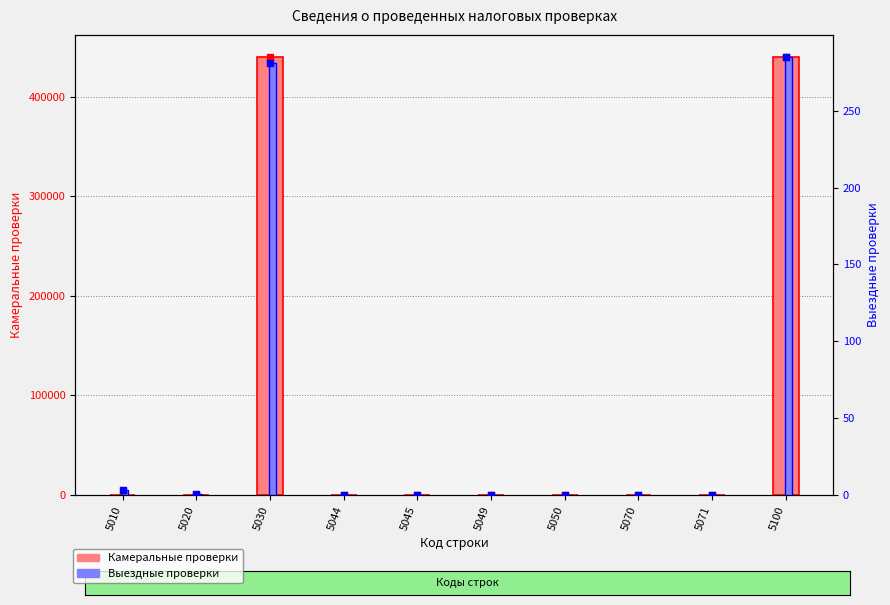

Is the value of Выездные проверки at 5049 greater than the value of Камеральные проверки at 5050?

No